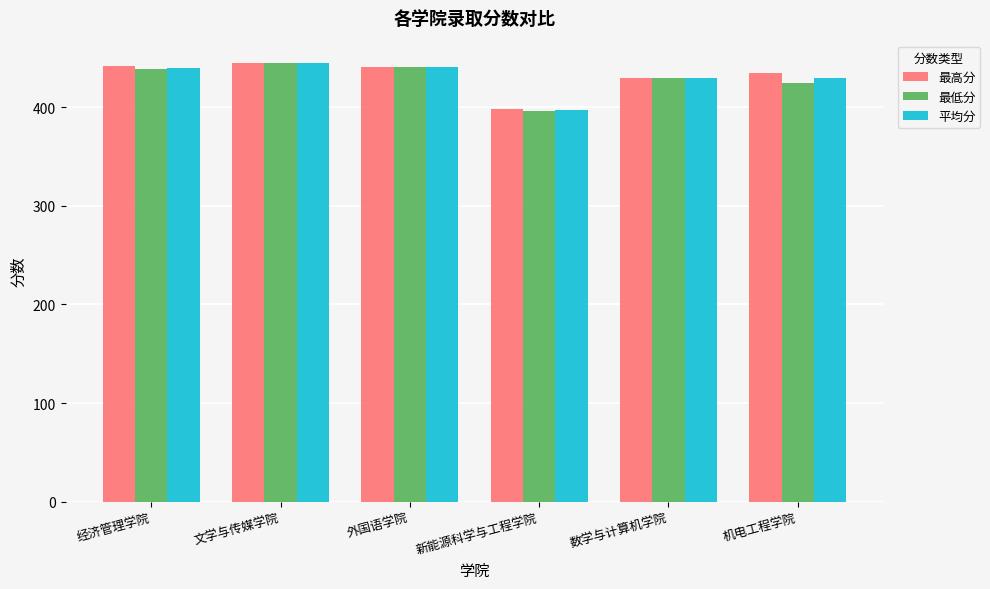

What is the sum of the 最高分 values at 文学与传媒学院 and 数学与计算机学院?

874